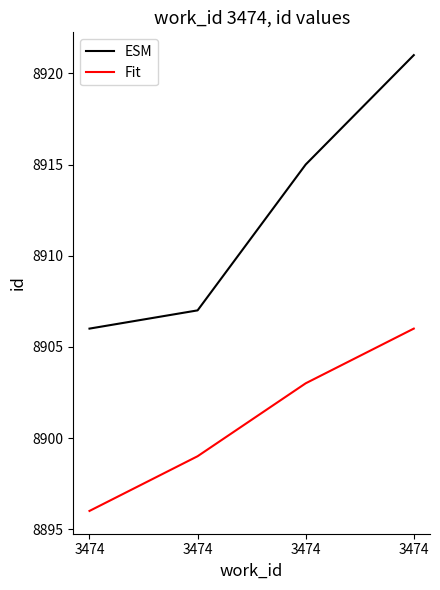

Where does the Fit series first go above 8903?

3474